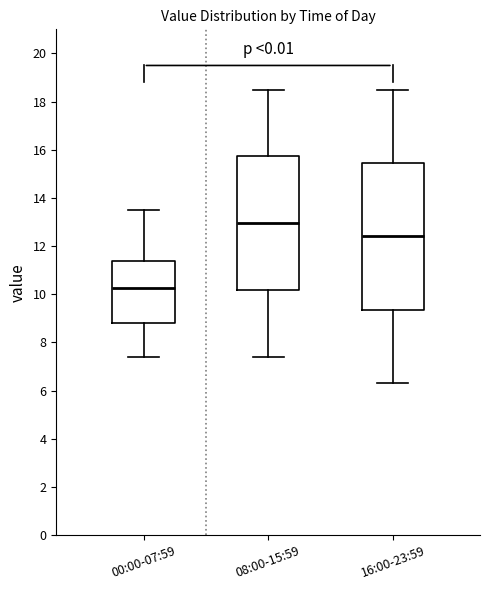

Reading left to right, read every box against the y-axis: the position of its median line, the range the box covers, and the ends of its whiskers. The values are not printed on the chart, so give them approximately, as read against the axis.

00:00-07:59: median 10.2, box 8.8 to 11.4, whiskers 7.4 to 13.6
08:00-15:59: median 13.0, box 10.2 to 15.8, whiskers 7.4 to 18.6
16:00-23:59: median 12.4, box 9.4 to 15.4, whiskers 6.4 to 18.6